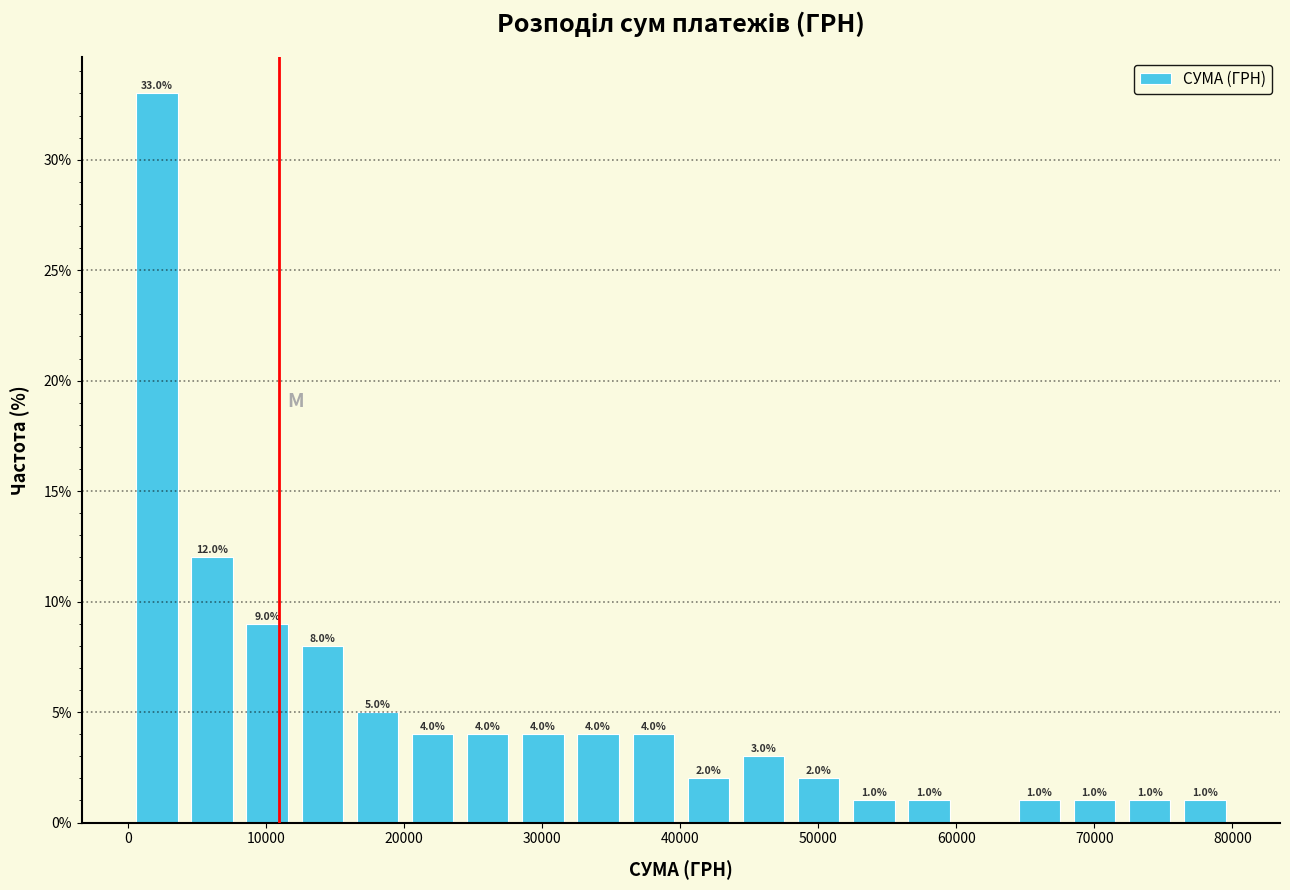

Around what value on the x-axis is the tallest bar? Give the approximate position of its centre, as read against the axis.

2000